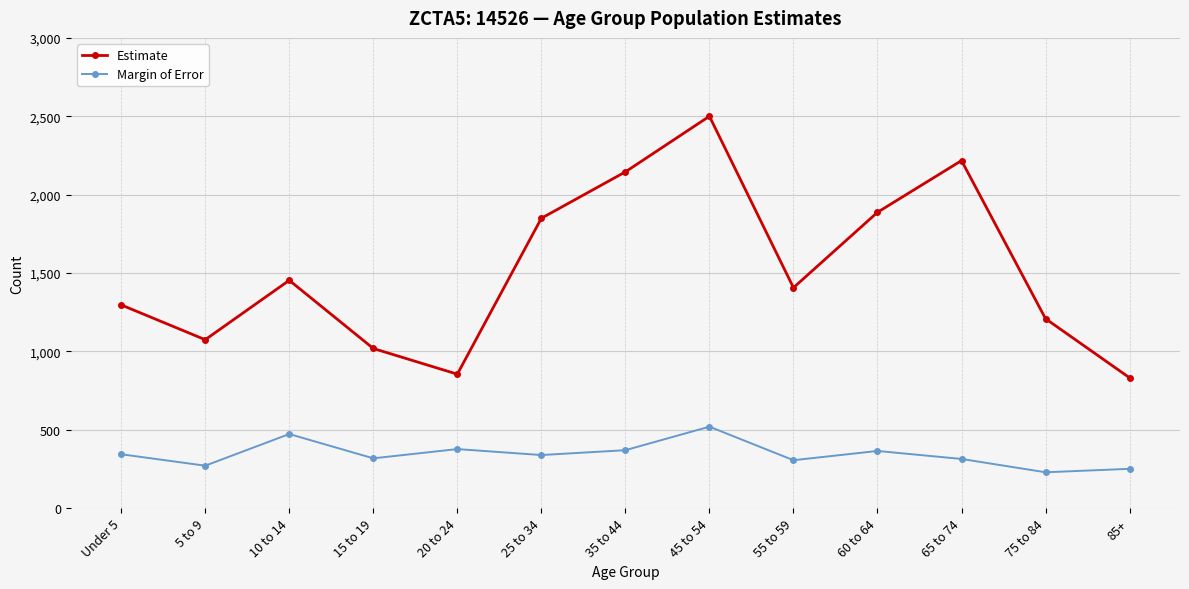

Where is the first local maximum for Estimate?

10 to 14